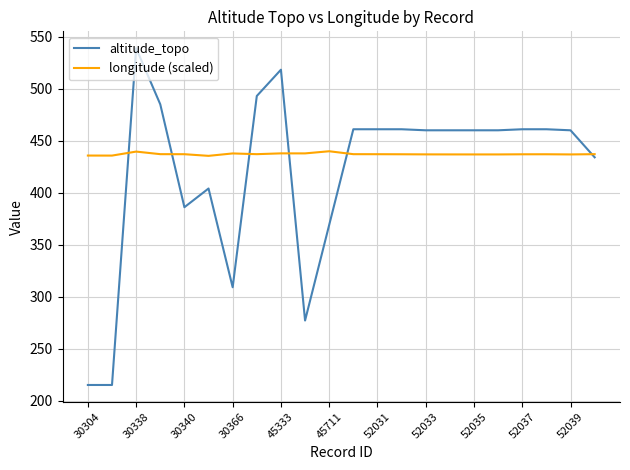

List the series in order of their overall mean, highest first.

longitude (scaled), altitude_topo